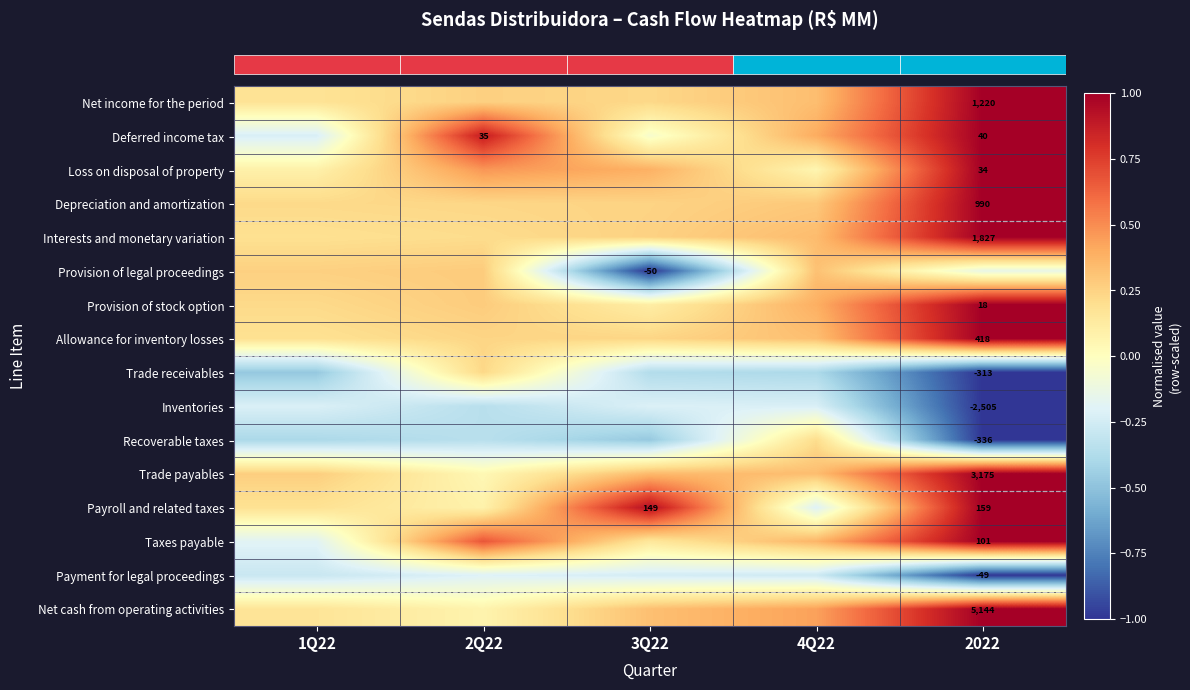

How many distinct data groups are displayed?

16